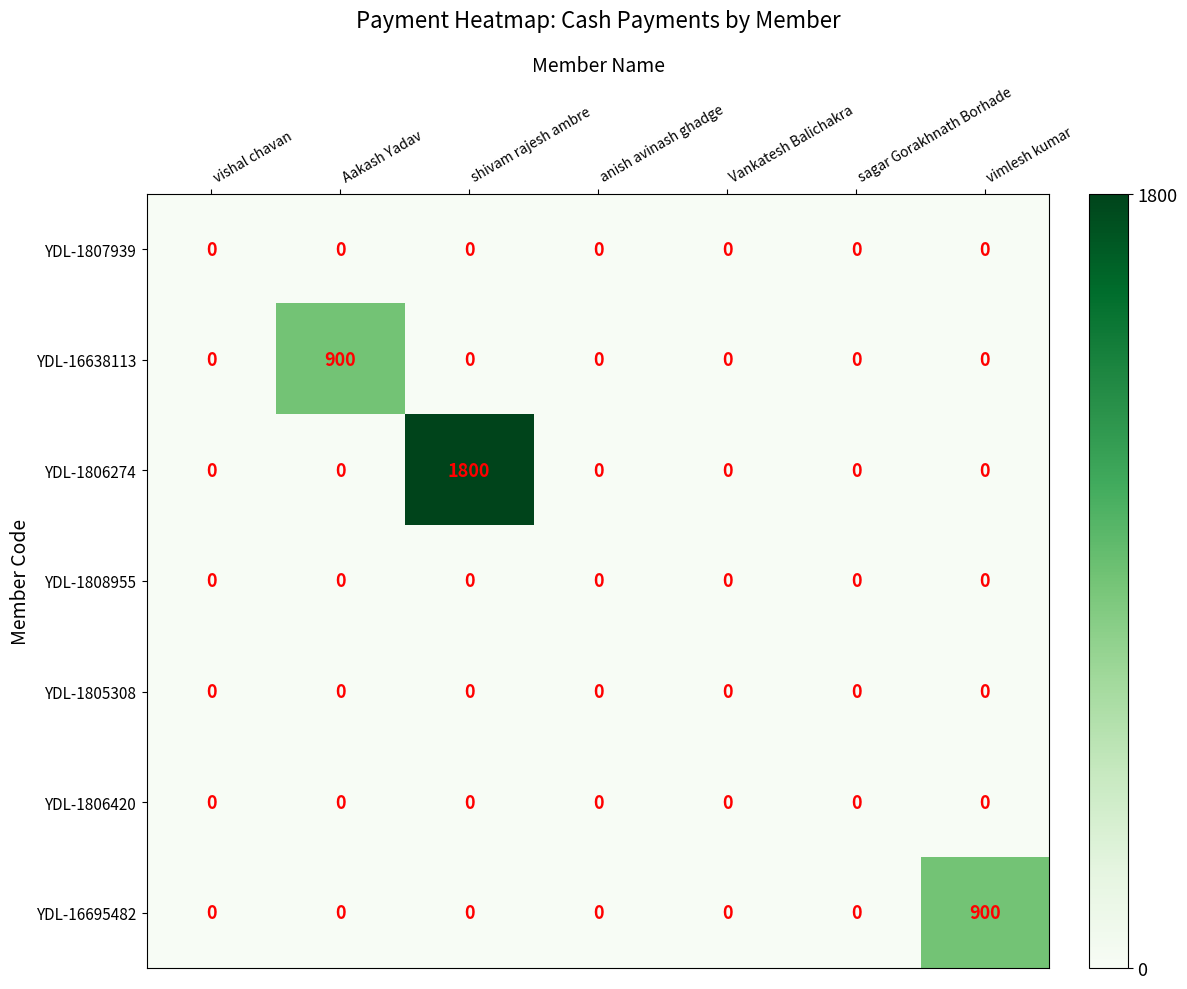

Which series has the widest spread of values?

YDL-1806274